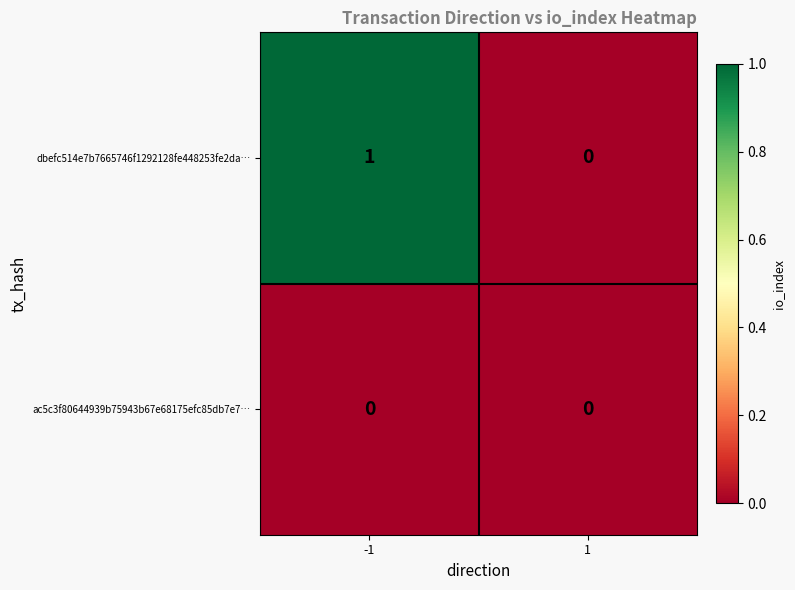

Which series has the widest spread of values?

dbefc514e7b7665746f1292128fe448253fe2da…